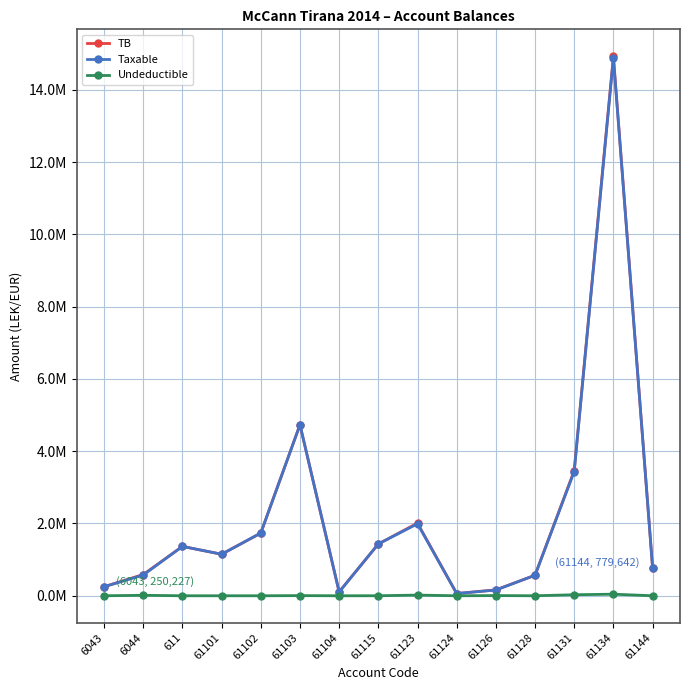

At which label does Taxable first exceed 1149043?

611